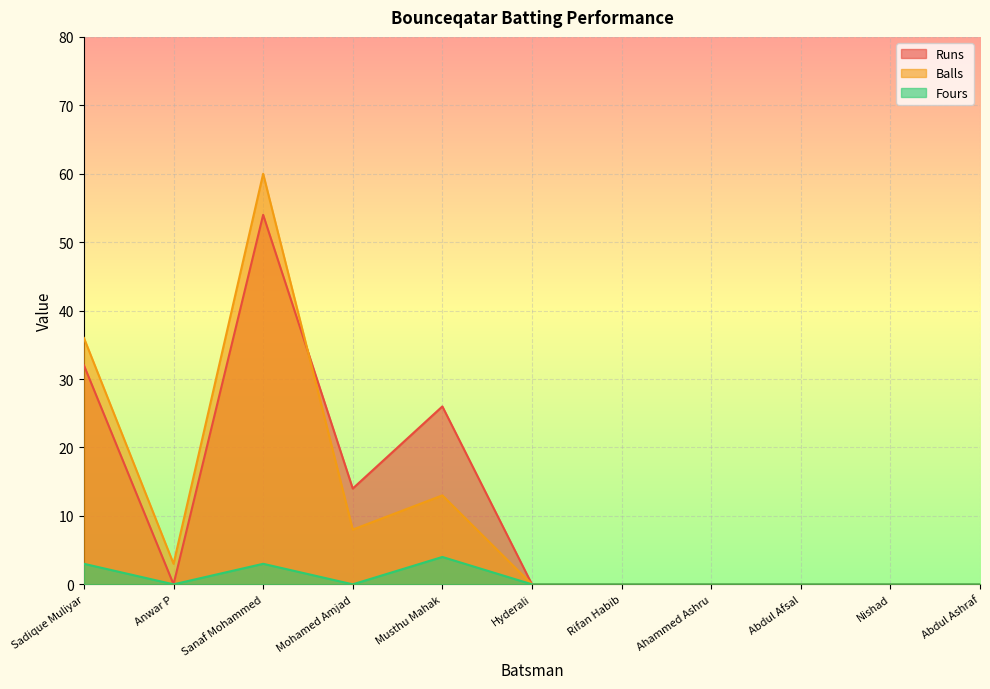

Is it true that Runs equals 23 at Rifan Habib?

False